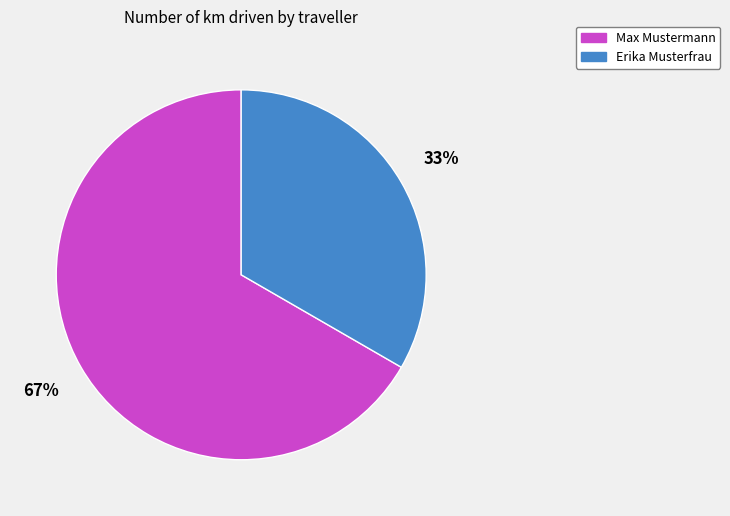

To the nearest percent, what is the combined percentage of Erika Musterfrau and Max Mustermann?

100%